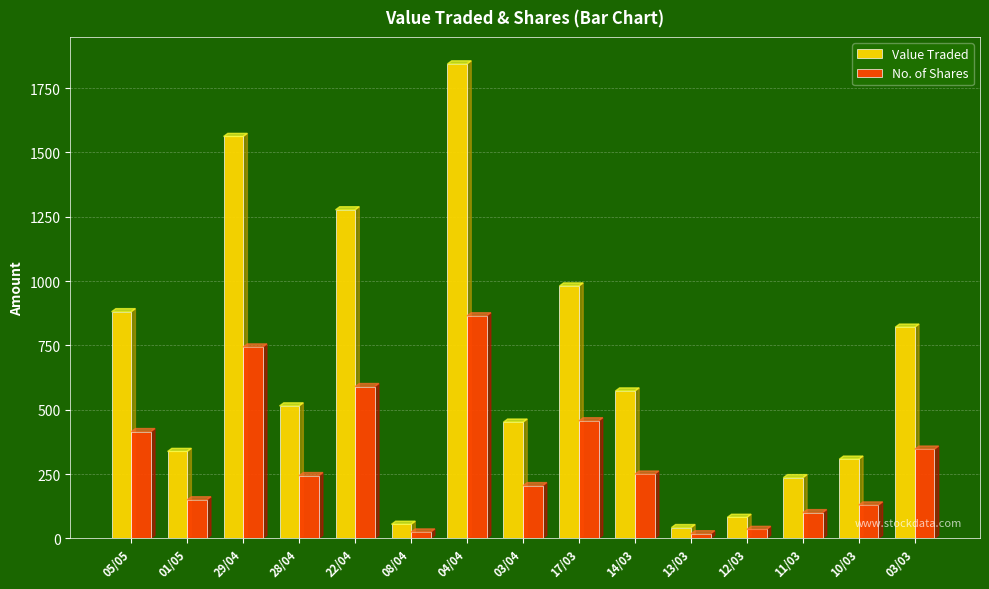

At which category does the chart reach its peak across all series?

04/04